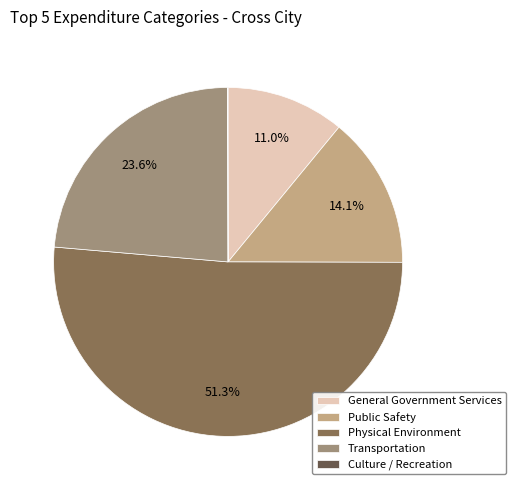

Which category accounts for the majority?

Physical Environment